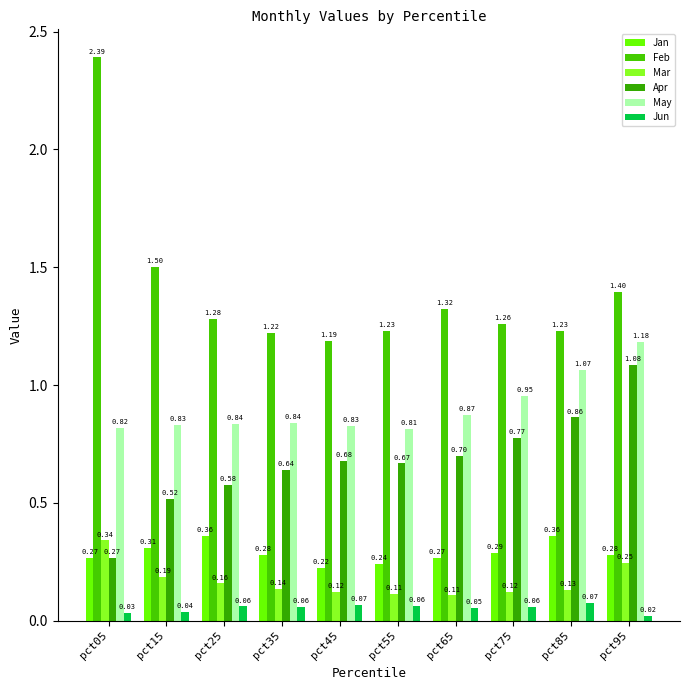

What is the lowest value of the Apr series?

0.3